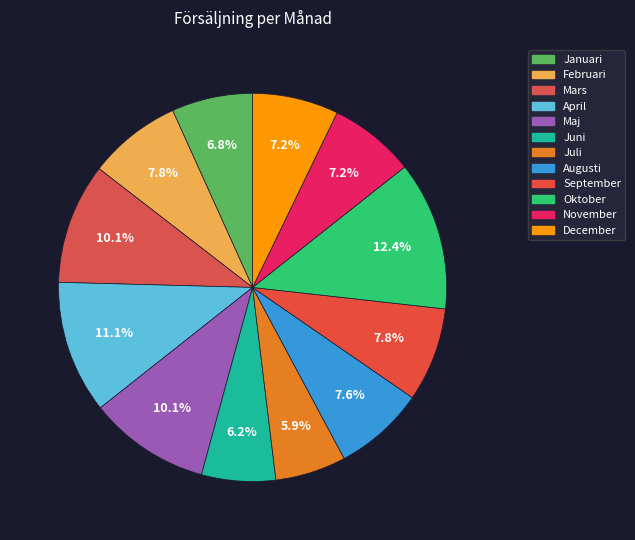

The Oktober slice represents 26% of the pie. True or false?

False